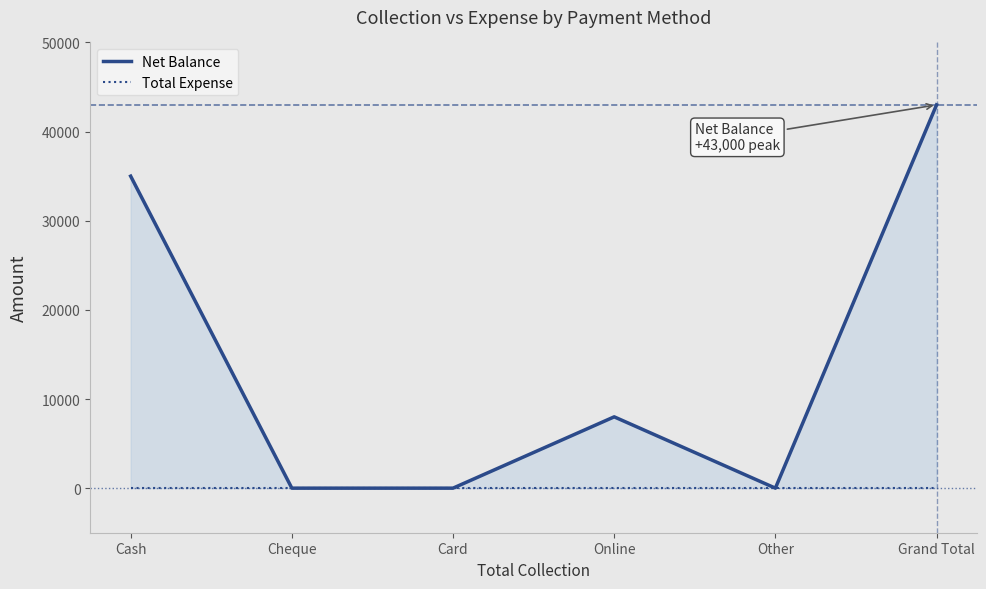

What is the label of the 3rd point from the right?

Online